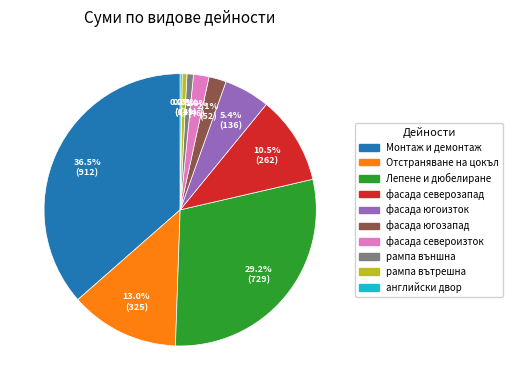

To the nearest percent, what is the average slice percentage?

10%